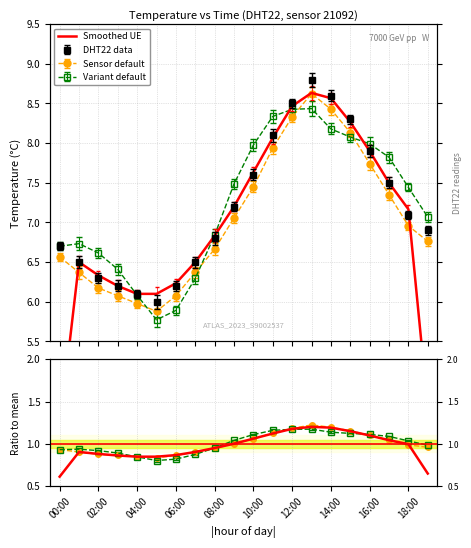

What is the label of the 16th point from the left?

15